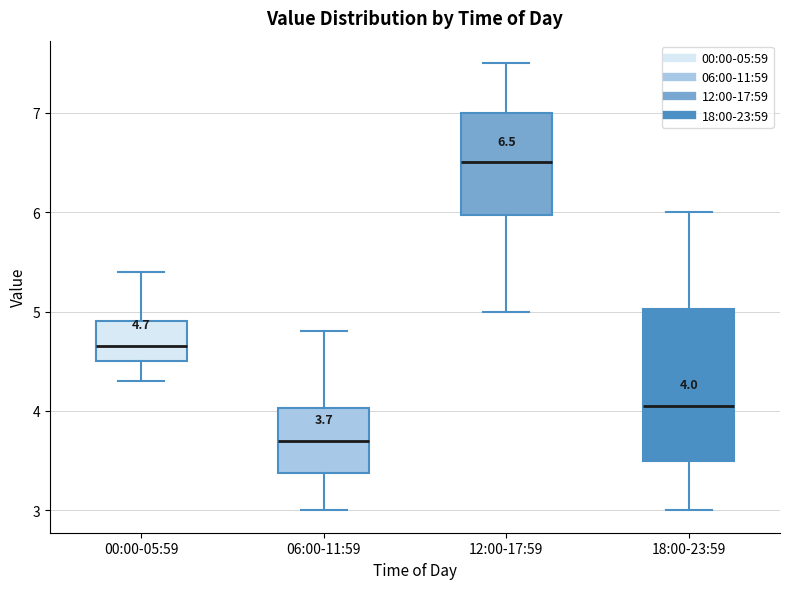

Which box is the tallest, from its lower edge to its upper edge?

18:00-23:59